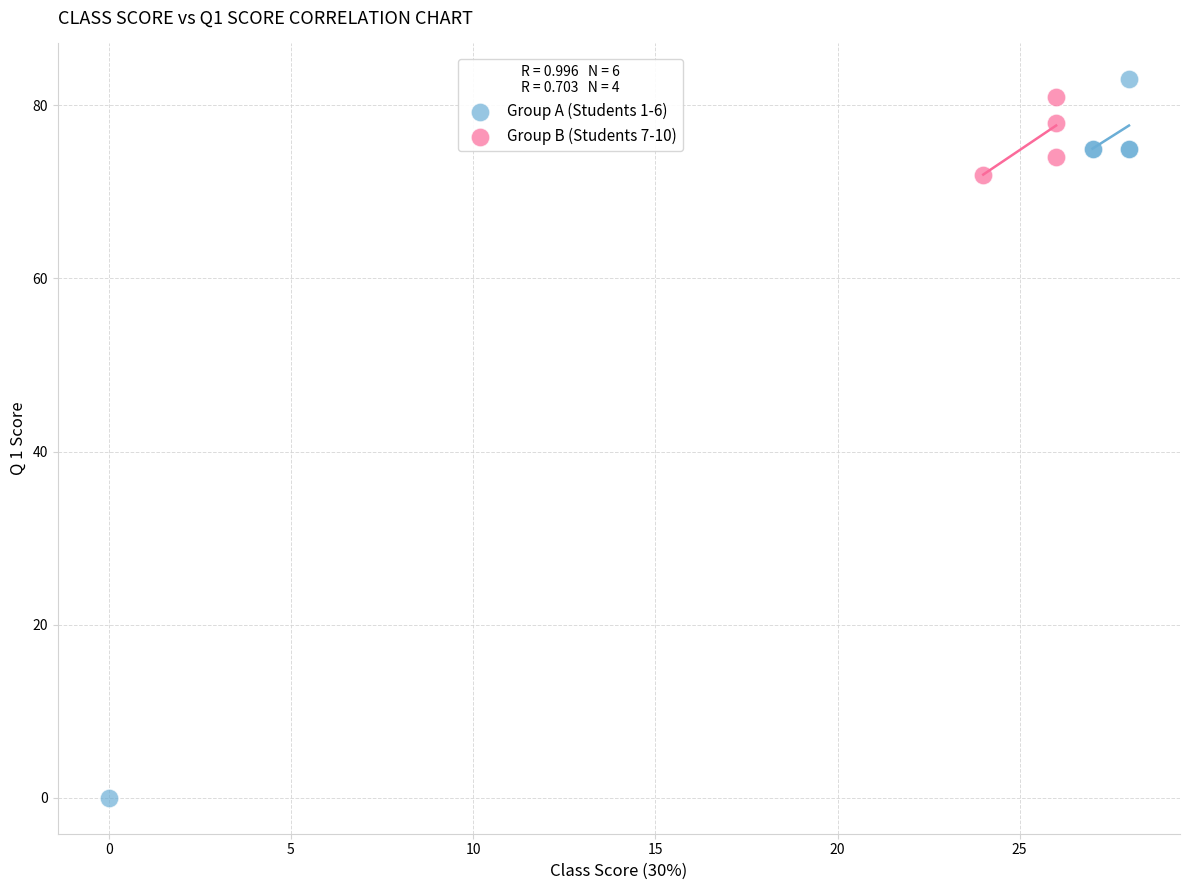

What are all the series names shown in the legend?

Group A (Students 1-6), Group B (Students 7-10)